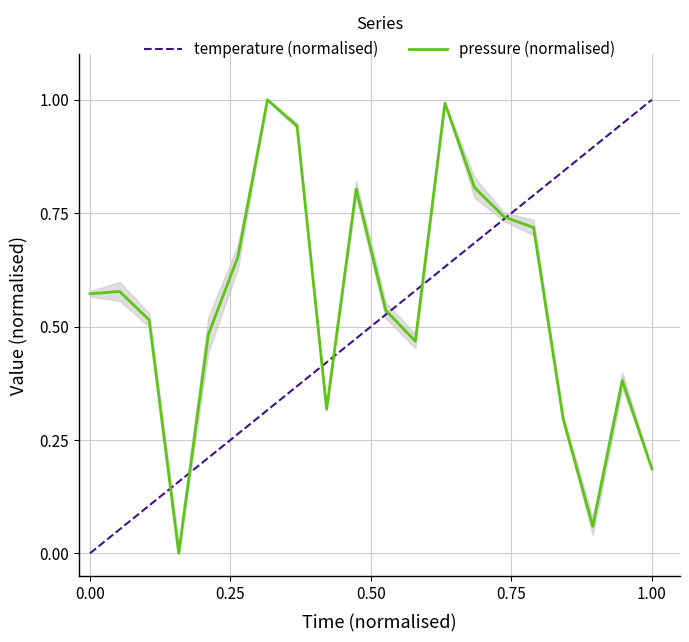

What is the highest value of the pressure (normalised) series?

1.0